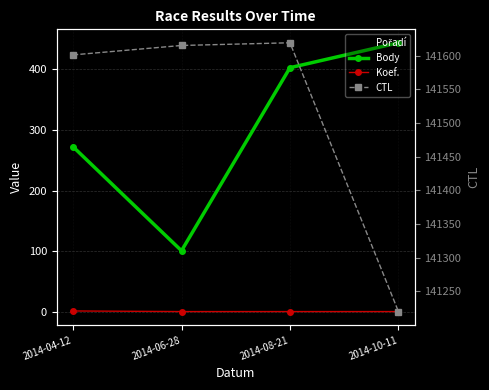

At which label is Body closest to 272?

2014-04-12